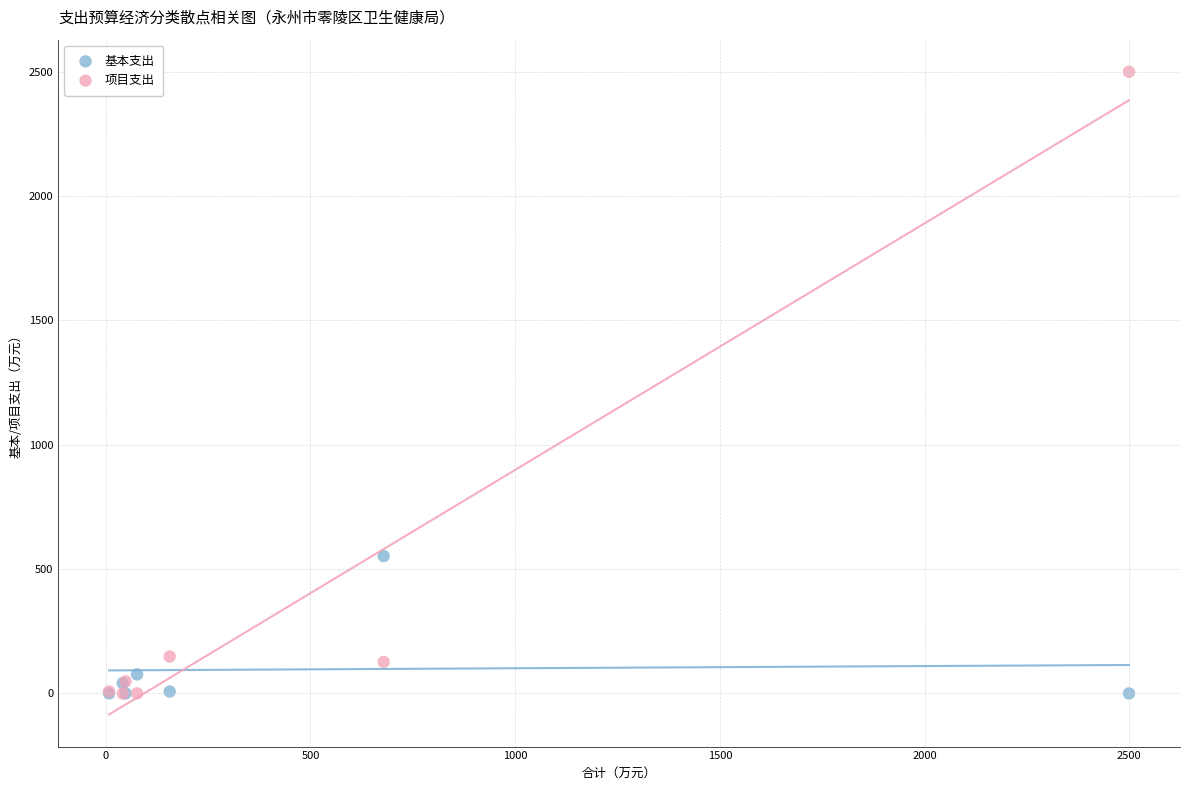

What are all the series names shown in the legend?

基本支出, 项目支出